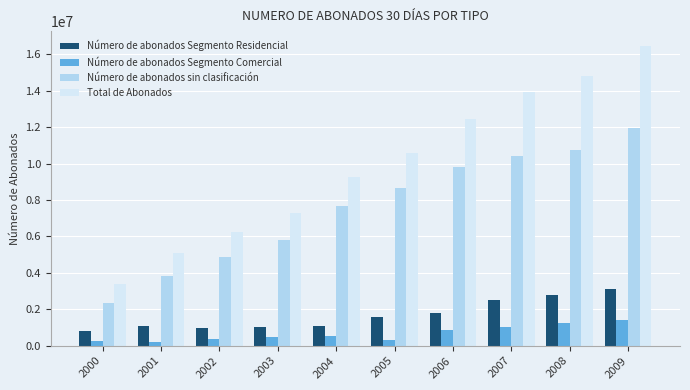

Rank the series by their maximum value, from highest to lowest.

Total de Abonados, Número de abonados sin clasificación, Número de abonados Segmento Residencial, Número de abonados Segmento Comercial